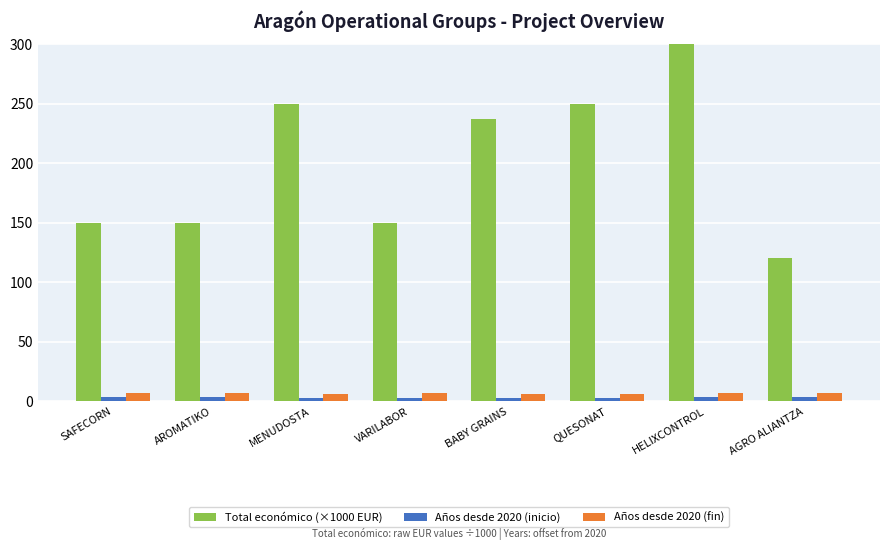

Reading right to left, what are all the values shown in this chart?

Total económico (×1000 EUR): AGRO ALIANTZA=120.0	HELIXCONTROL=424.7	QUESONAT=250.0	BABY GRAINS=237.0	VARILABOR=150.0	MENUDOSTA=250.0	AROMATIKO=149.4	SAFECORN=150.0
Años desde 2020 (inicio): AGRO ALIANTZA=4.0	HELIXCONTROL=4.0	QUESONAT=3.0	BABY GRAINS=3.0	VARILABOR=3.0	MENUDOSTA=3.0	AROMATIKO=4.0	SAFECORN=4.0
Años desde 2020 (fin): AGRO ALIANTZA=7.0	HELIXCONTROL=7.0	QUESONAT=6.0	BABY GRAINS=6.0	VARILABOR=7.0	MENUDOSTA=6.0	AROMATIKO=7.0	SAFECORN=7.0